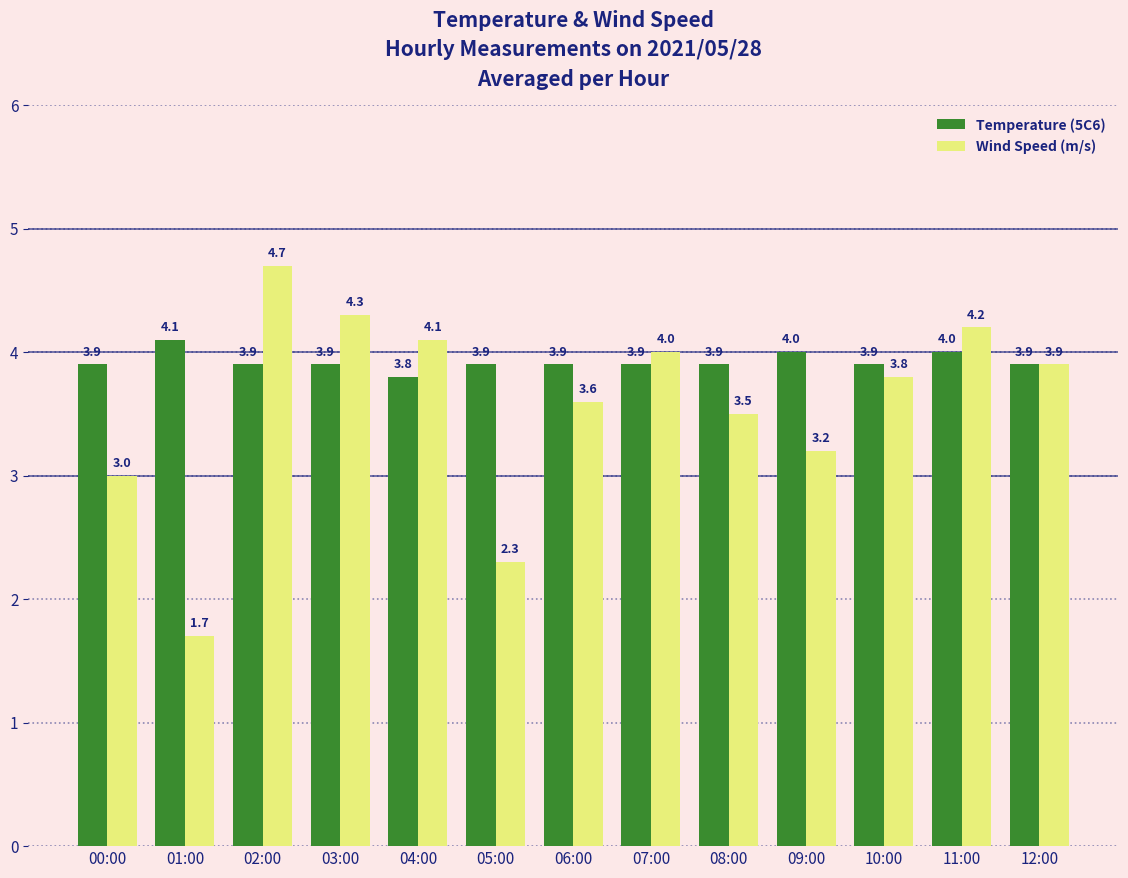

Rank the series by their average value, from highest to lowest.

Temperature (5C6), Wind Speed (m/s)